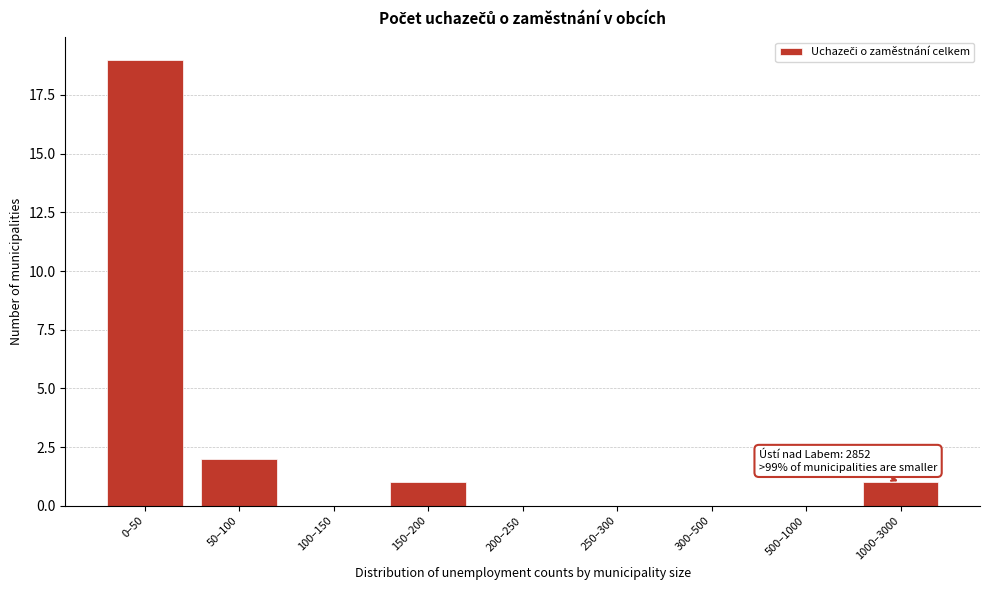

Reading left to right, transcribe all the data shown in this chart.

0–50=19	50–100=2	100–150=0	150–200=1	200–250=0	250–300=0	300–500=0	500–1000=0	1000–3000=1